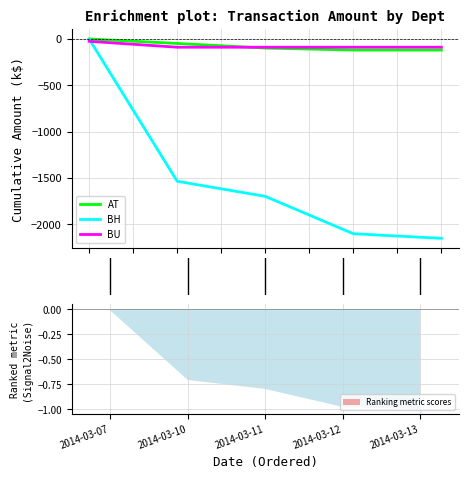

What is the total value across all series at 1?

-1887.4